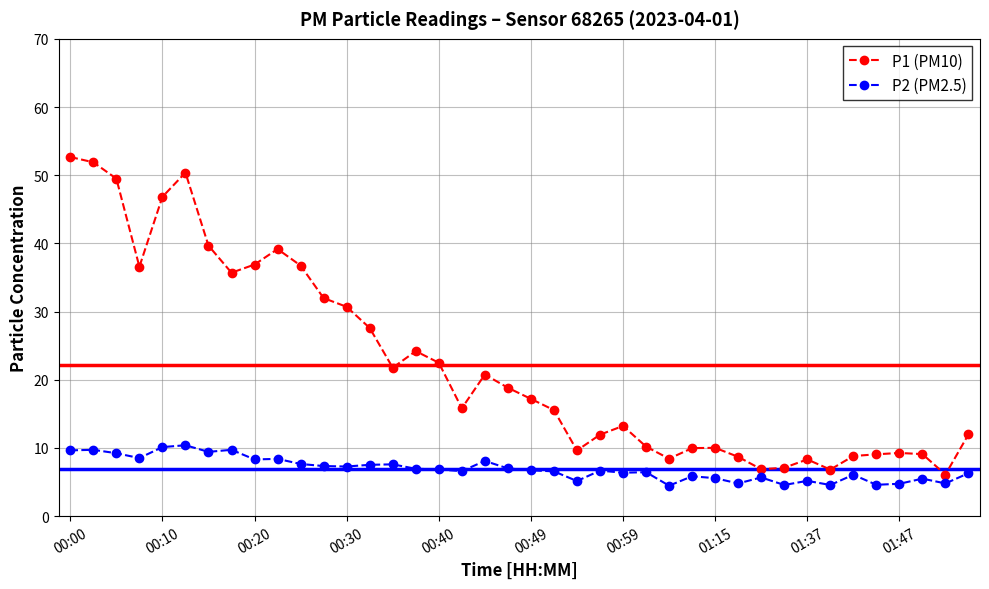

What is the value of the P1 (PM10) point at the 5th from the left?

46.8